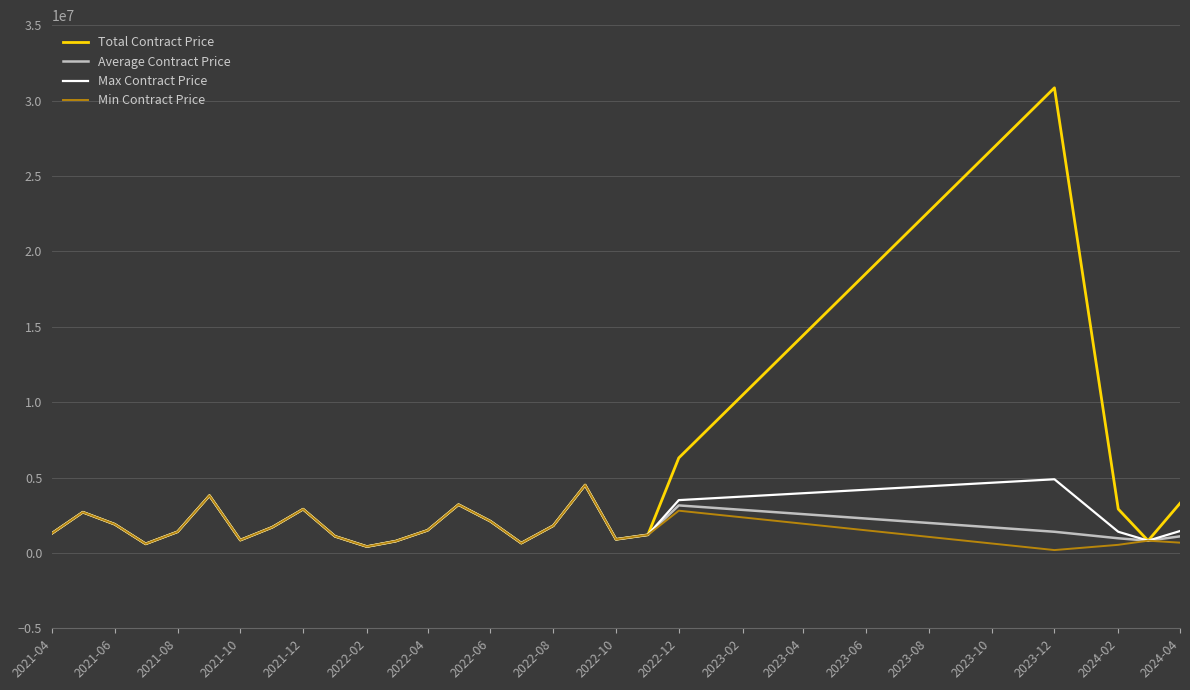

Which series has the widest spread of values?

Total Contract Price